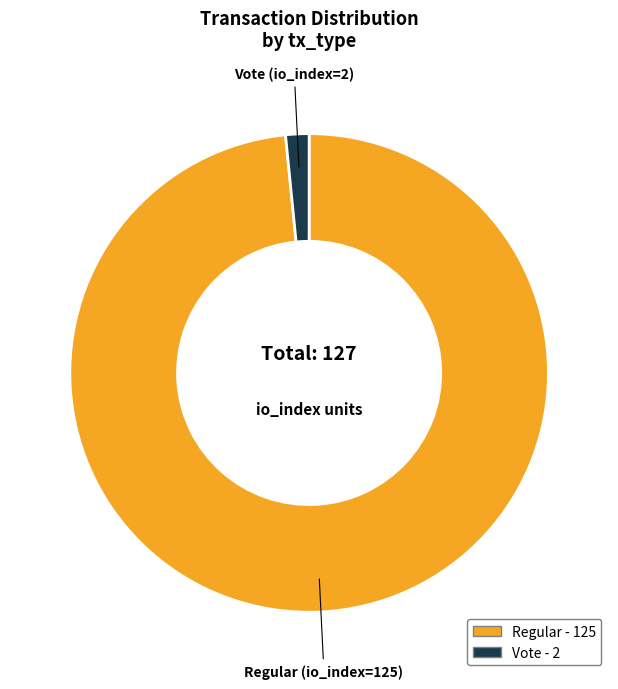

Does any single category account for the majority?

Yes